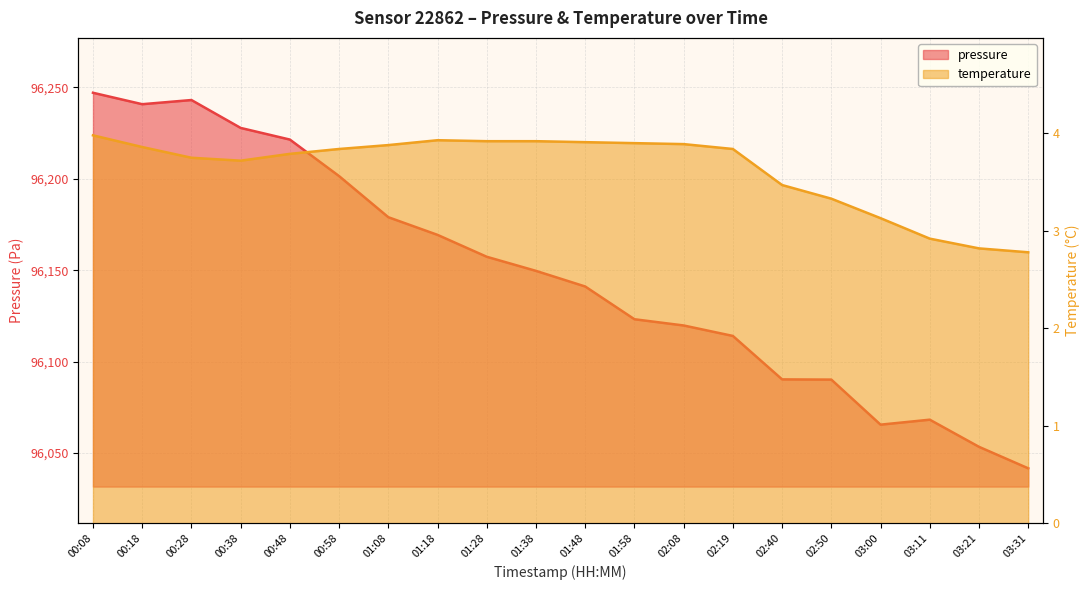

Reading right to left, what are all the values shown in this chart?

pressure: 96041.7	96053.4	96068.3	96065.6	96090.2	96090.3	96114.1	96119.8	96123.2	96141.1	96149.6	96157.3	96169.3	96179.0	96201.4	96221.4	96227.8	96243.0	96240.8	96247.0
temperature: 2.8	2.8	2.9	3.1	3.3	3.5	3.8	3.9	3.9	3.9	3.9	3.9	3.9	3.9	3.8	3.8	3.7	3.8	3.9	4.0